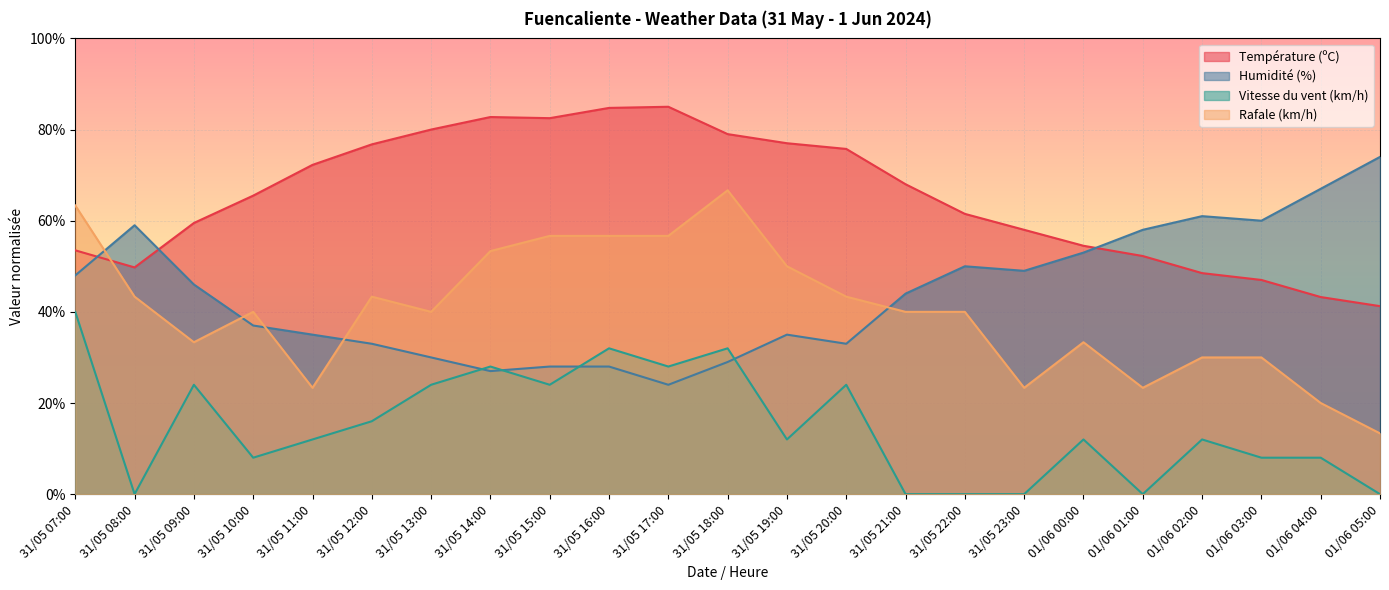

How many data points in Vitesse du vent (km/h) are less than 12?

9